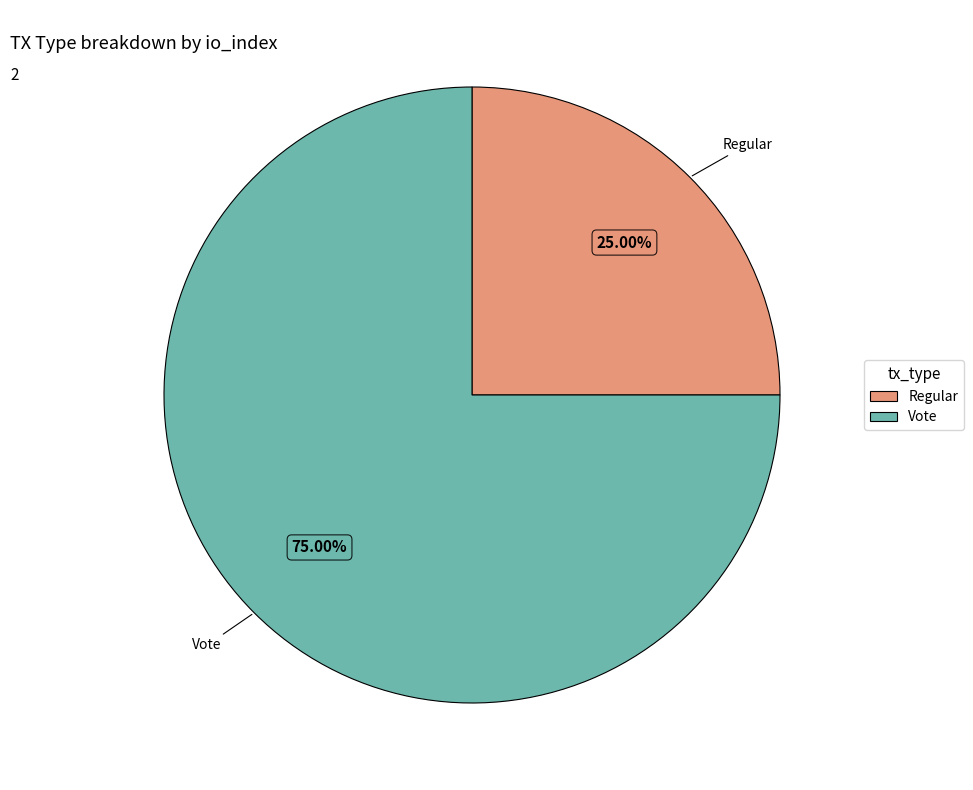

How many segments does this pie chart have?

2